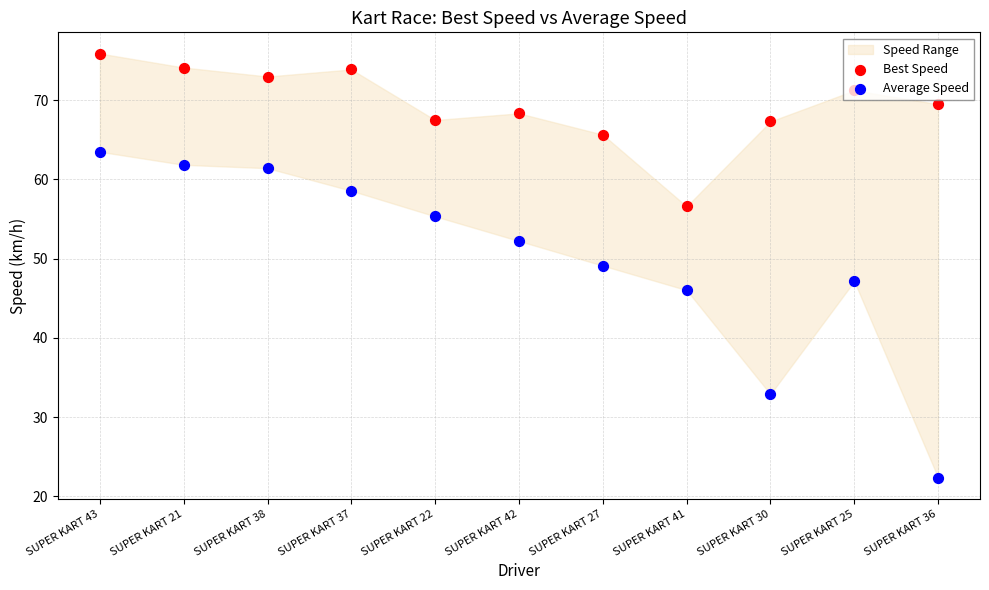

Is the value of Average Speed at SUPER KART 21 greater than the value of Best Speed at SUPER KART 21?

No